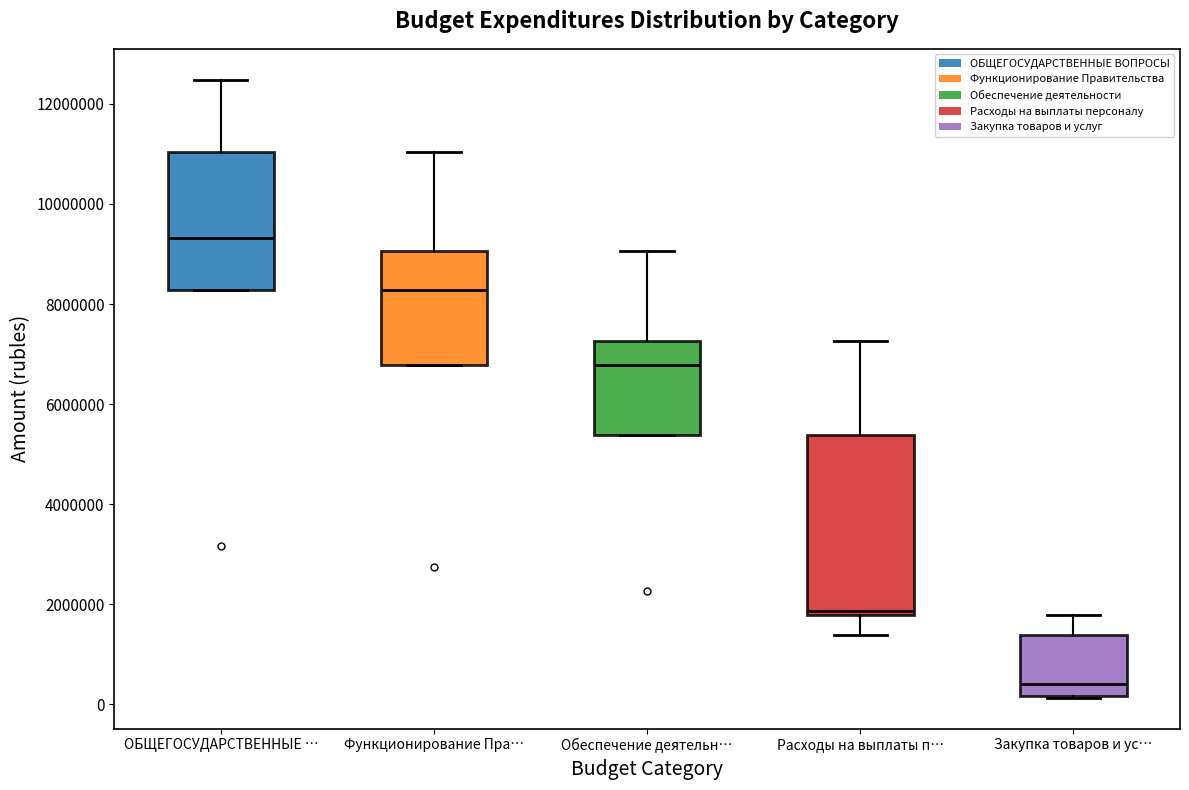

Reading left to right, transcribe this box plot: for each box, give where its median line is, the range the box spans, and where its two whiskers end, as read against the y-axis. The values are not printed on the chart, so give them approximately, as read against the axis.

ОБЩЕГОСУДАРСТВЕННЫЕ …: median 9400000, box 8200000 to 11000000, whiskers 8200000 to 12400000
Функционирование Пра…: median 8200000, box 6800000 to 9000000, whiskers 6800000 to 11000000
Обеспечение деятельн…: median 6800000, box 5400000 to 7200000, whiskers 5400000 to 9000000
Расходы на выплаты п…: median 1800000 (just above the box's lower edge), box 1800000 to 5400000, whiskers 1400000 to 7200000
Закупка товаров и ус…: median 400000, box 200000 to 1400000, whiskers 200000 to 1800000